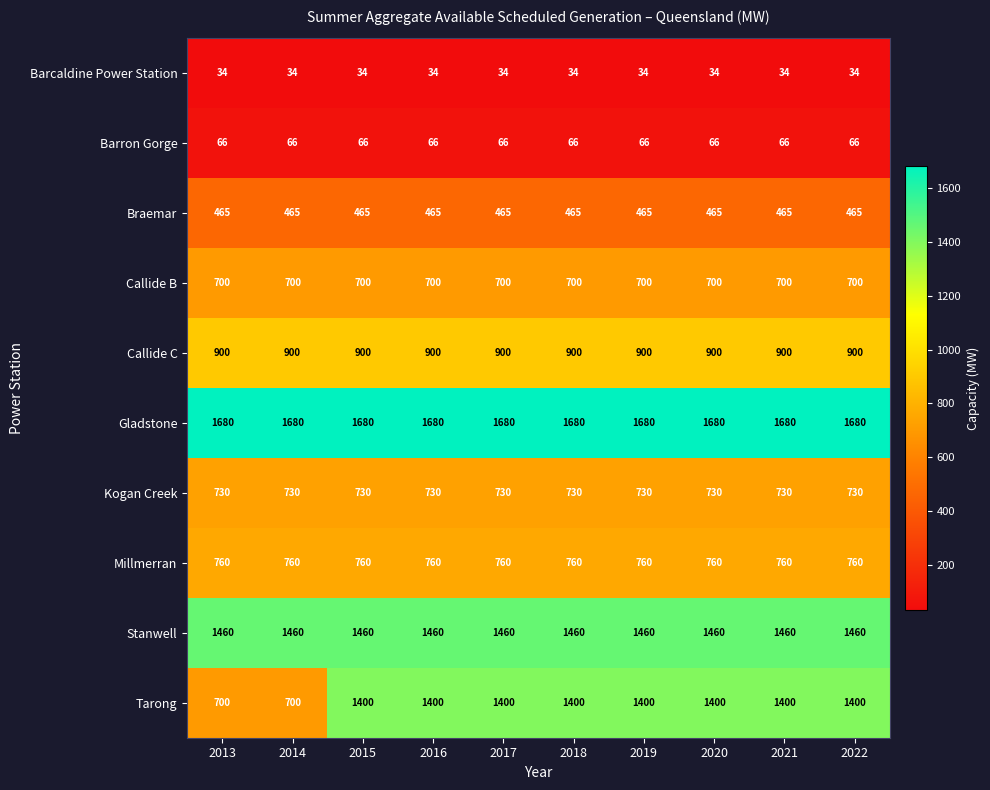

Which series has the largest total across all categories?

Gladstone